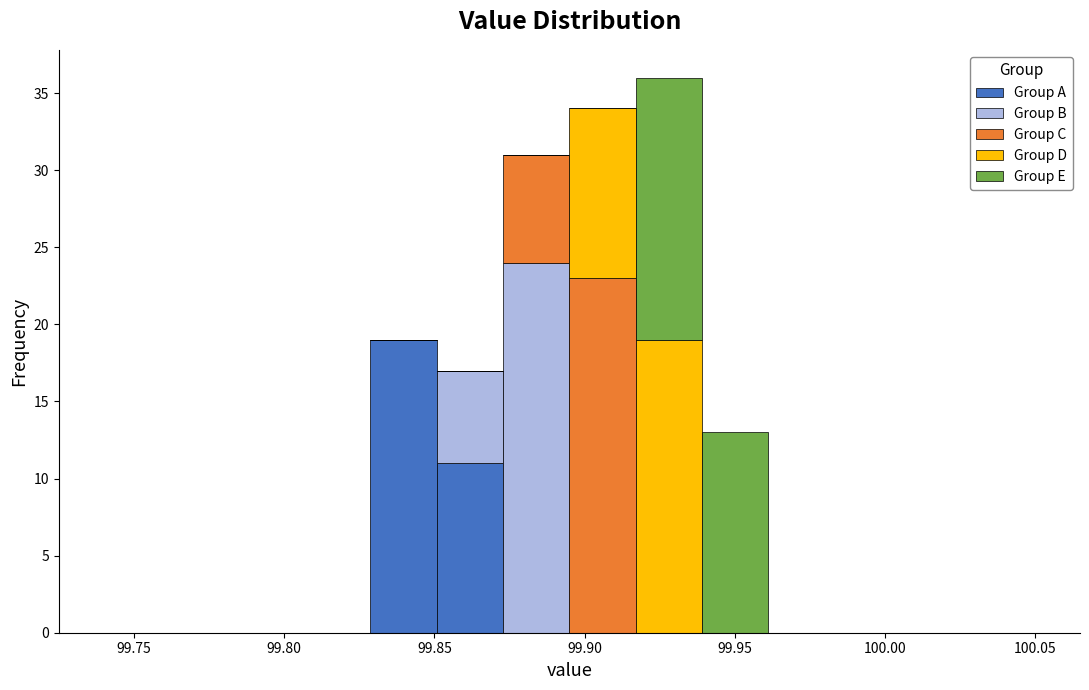

Which range on the x-axis has the tallest stacked bar (by total height)?

99.915 to 99.940